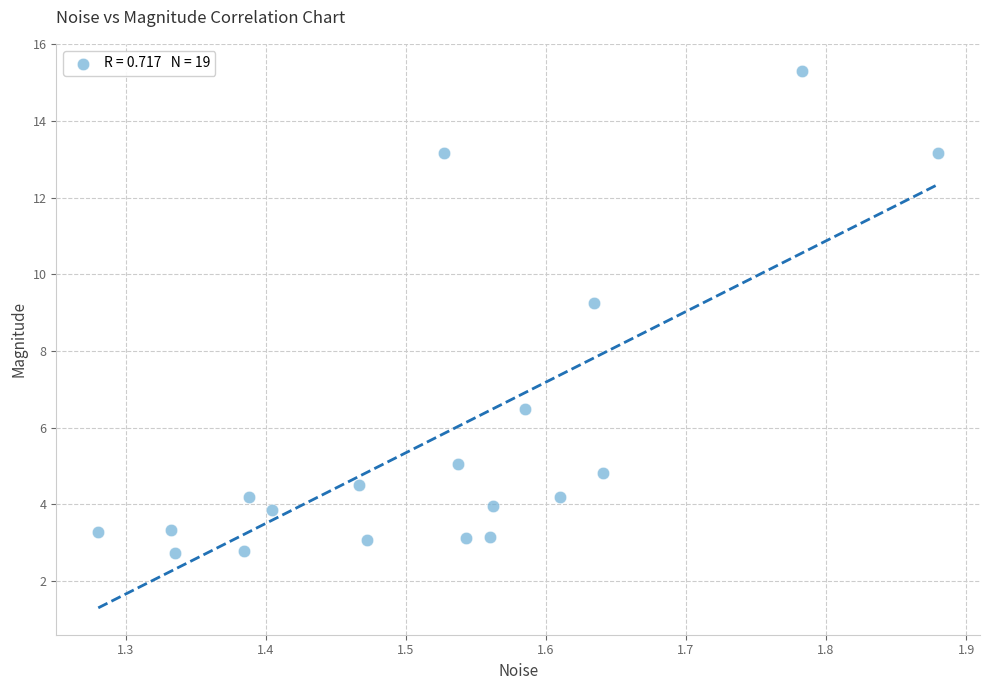

What Y value in the scatter plot is closest to 9?

9.3